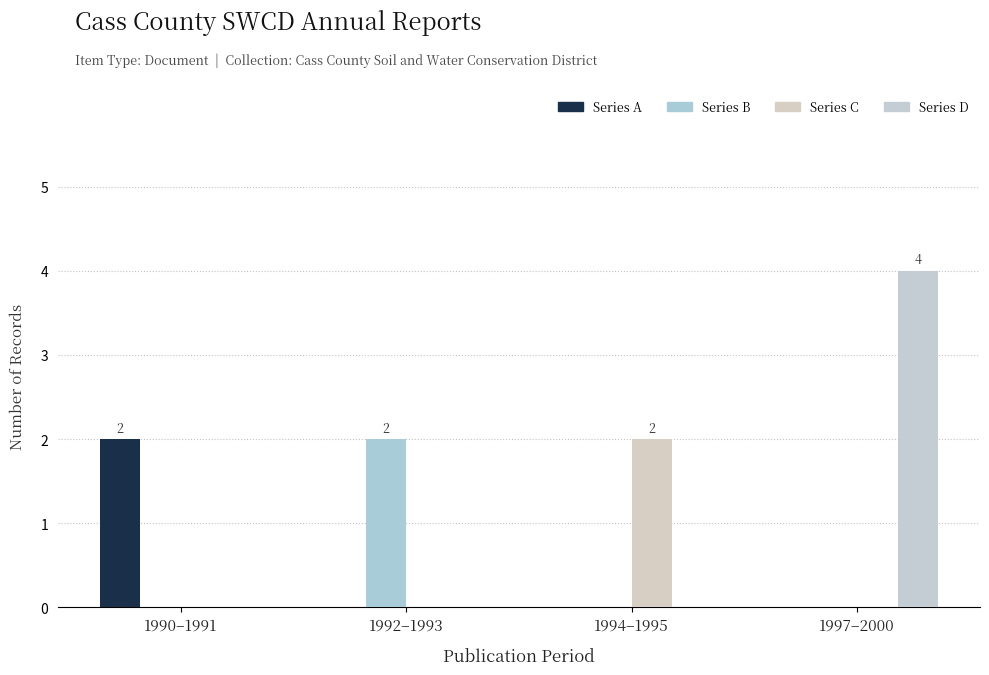

What is the difference between the highest and lowest values at 1990–1991?

2